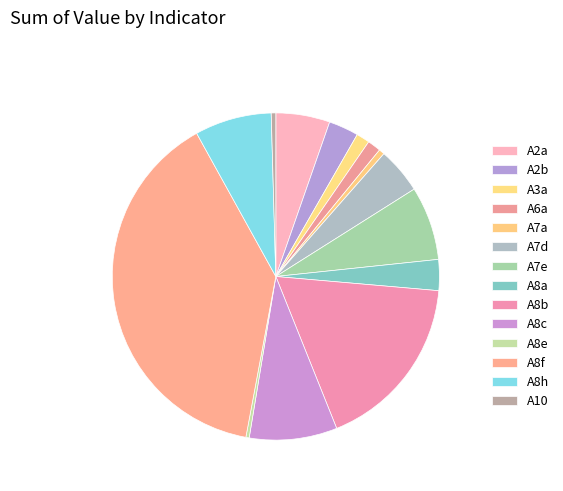

Combined, what portion of the pie is A6a and A7e?

8.6%